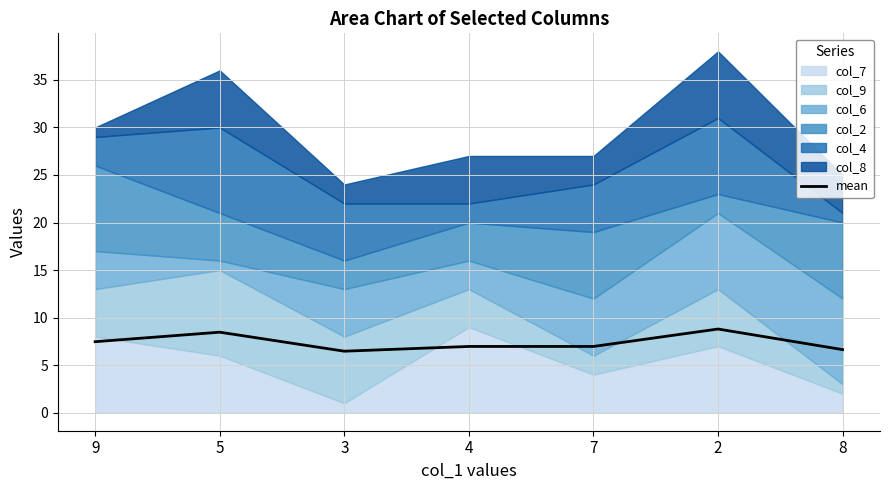

At which category does the data reach its first local peak?

5